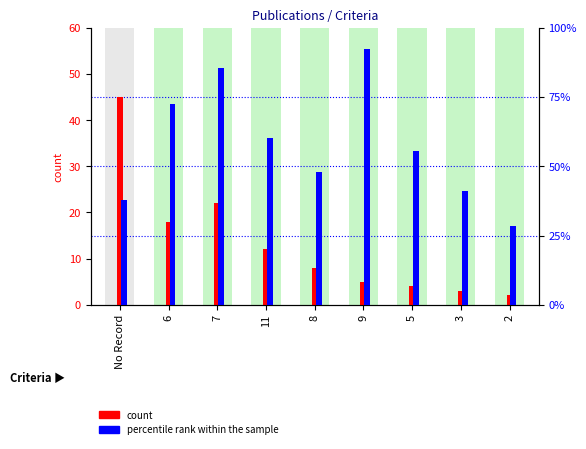

Is the value of percentile rank within the sample at 11 greater than the value of count at 6?

Yes